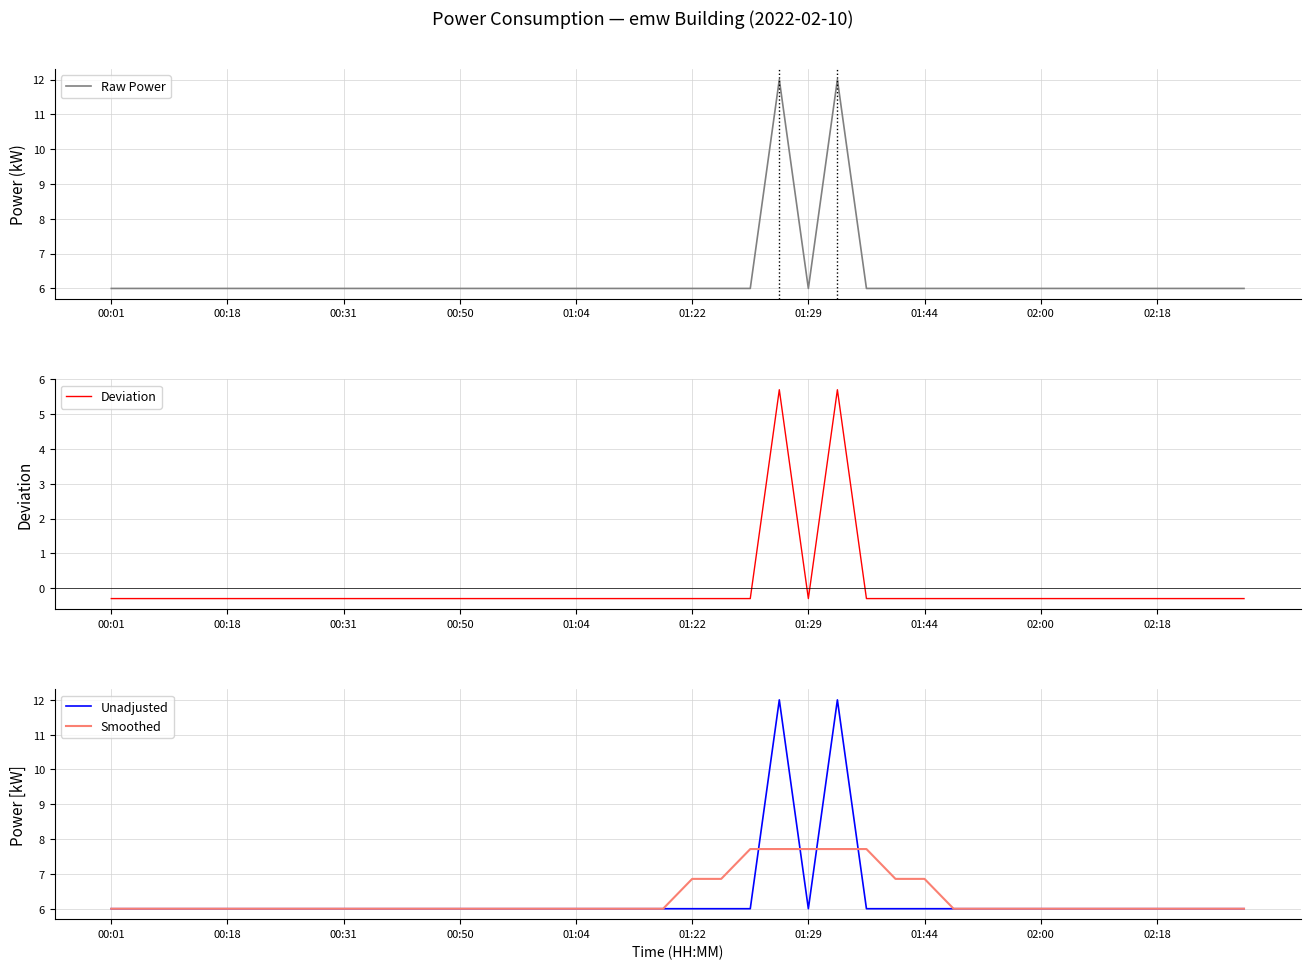

Is it true that Deviation equals -0.3 at 17?

True